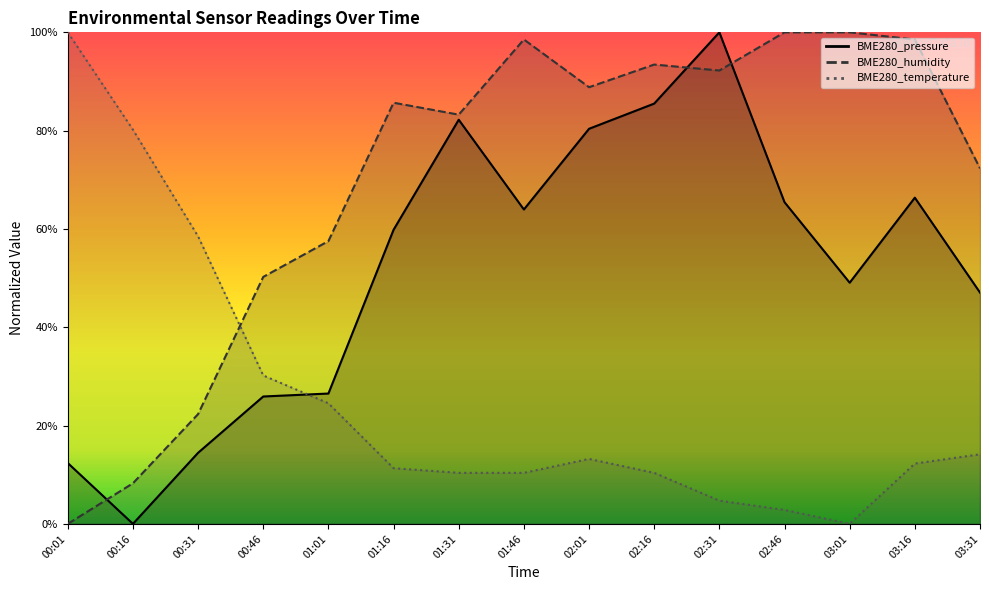

What is the label of the 13th point from the right?

00:31